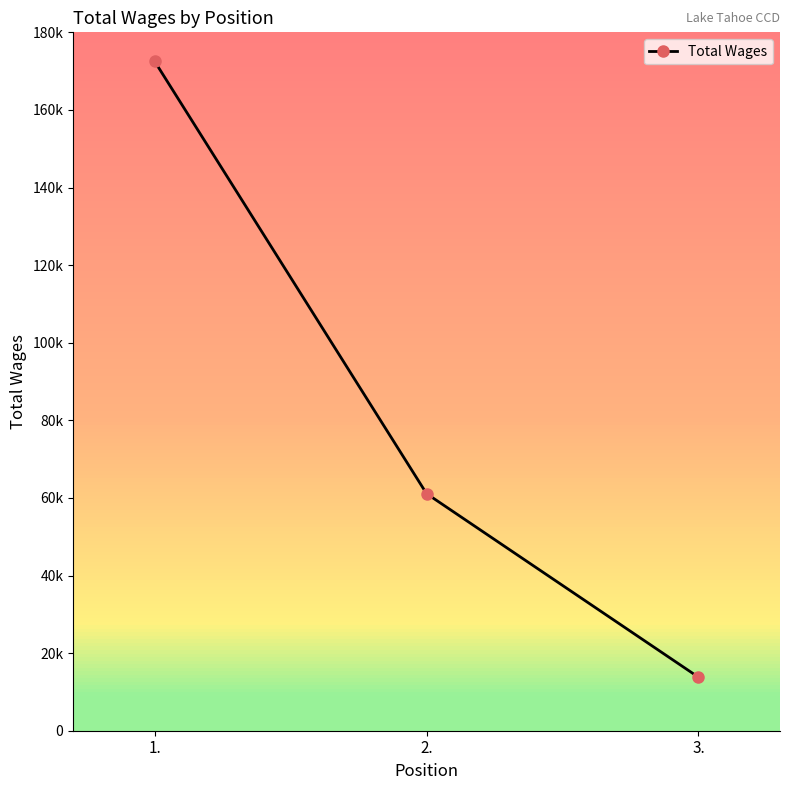

What is the sum of all values?

247404